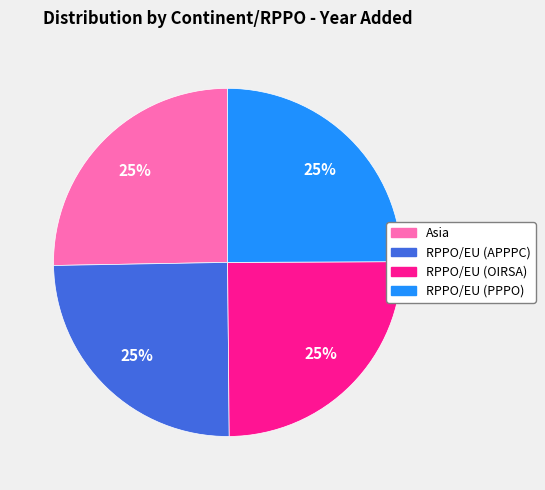

Count the number of slices in the pie.

4